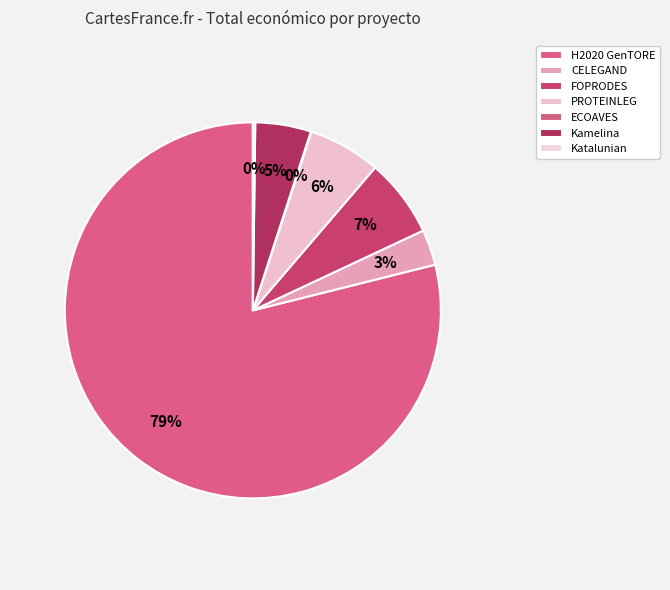

Does any single category account for the majority?

Yes